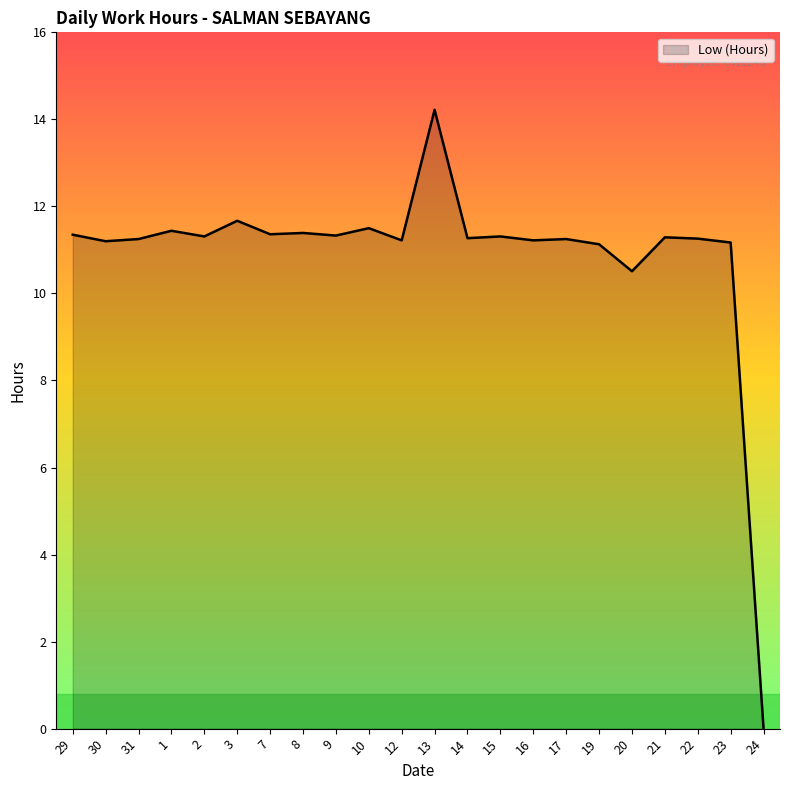

How many lines are shown in the chart?

1